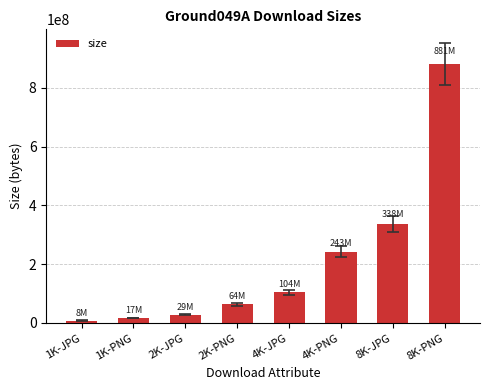

What is the label of the 3rd bar from the left?

2K-JPG